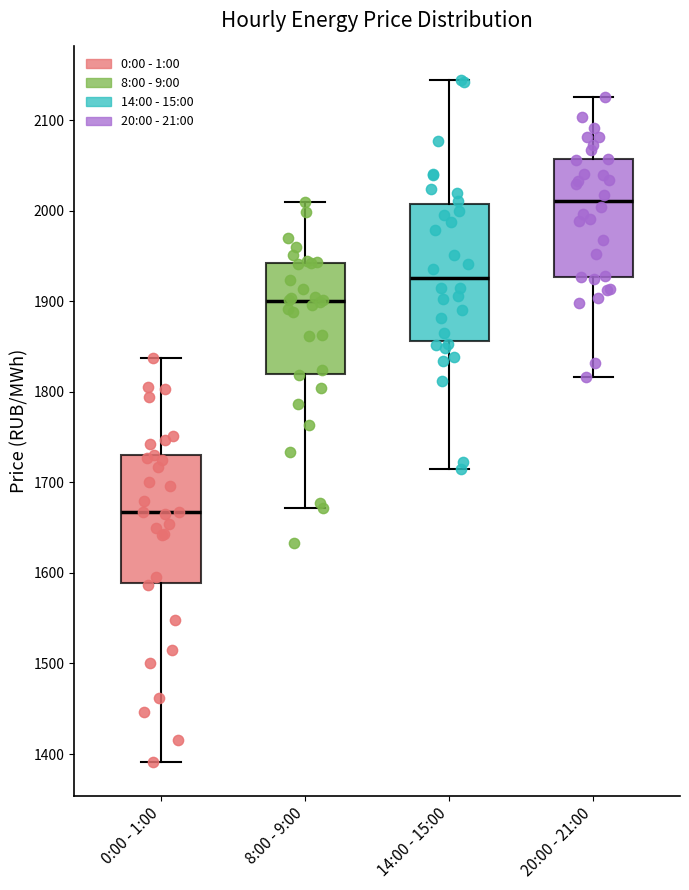

Reading left to right, transcribe this box plot: for each box, give where its median line is, the range the box spans, and where its two whiskers end, as read against the y-axis. The values are not printed on the chart, so give them approximately, as read against the axis.

0:00 - 1:00: median 1670, box 1590 to 1730, whiskers 1390 to 1840
8:00 - 9:00: median 1900, box 1820 to 1940, whiskers 1670 to 2010
14:00 - 15:00: median 1930, box 1860 to 2010, whiskers 1710 to 2140
20:00 - 21:00: median 2010, box 1930 to 2060, whiskers 1820 to 2130